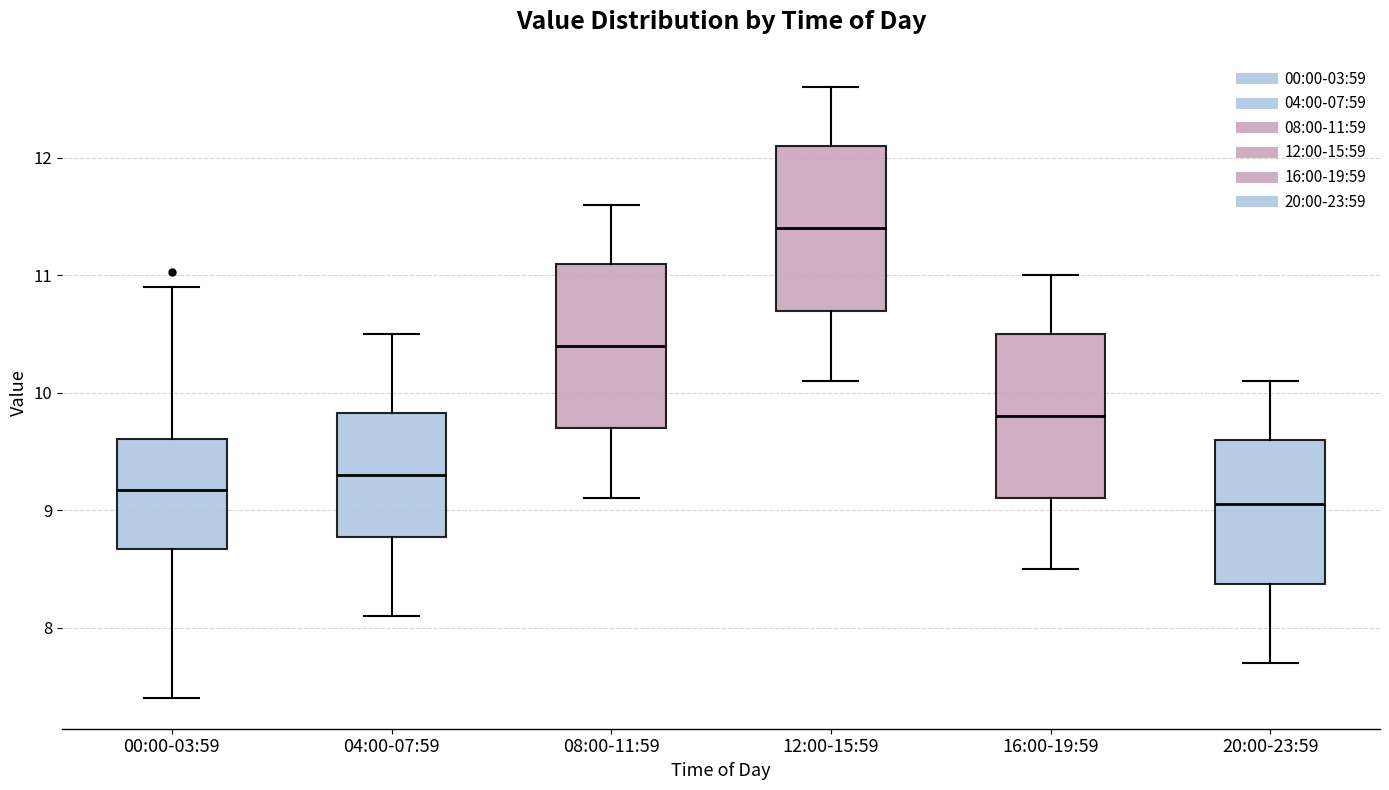

Reading left to right, transcribe this box plot: for each box, give where its median line is, the range the box spans, and where its two whiskers end, as read against the y-axis. The values are not printed on the chart, so give them approximately, as read against the axis.

00:00-03:59: median 9.2, box 8.7 to 9.6, whiskers 7.4 to 10.9
04:00-07:59: median 9.3, box 8.8 to 9.8, whiskers 8.1 to 10.5
08:00-11:59: median 10.4, box 9.7 to 11.1, whiskers 9.1 to 11.6
12:00-15:59: median 11.4, box 10.7 to 12.1, whiskers 10.1 to 12.6
16:00-19:59: median 9.8, box 9.1 to 10.5, whiskers 8.5 to 11.0
20:00-23:59: median 9.1, box 8.4 to 9.6, whiskers 7.7 to 10.1